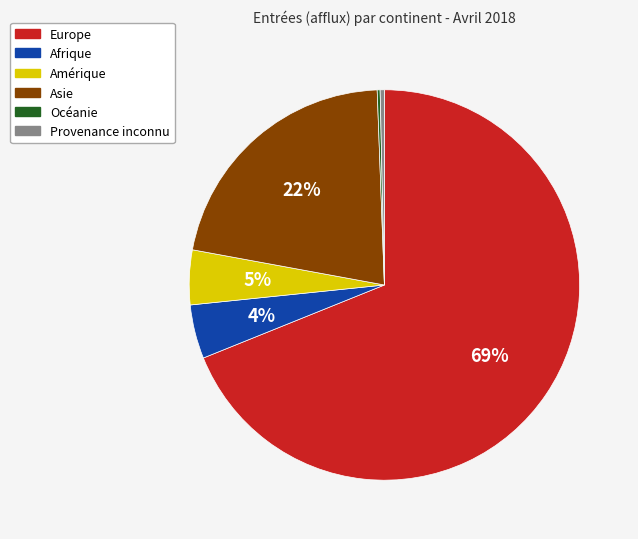

Combined, do Europe and Provenance inconnu account for over 50%?

Yes